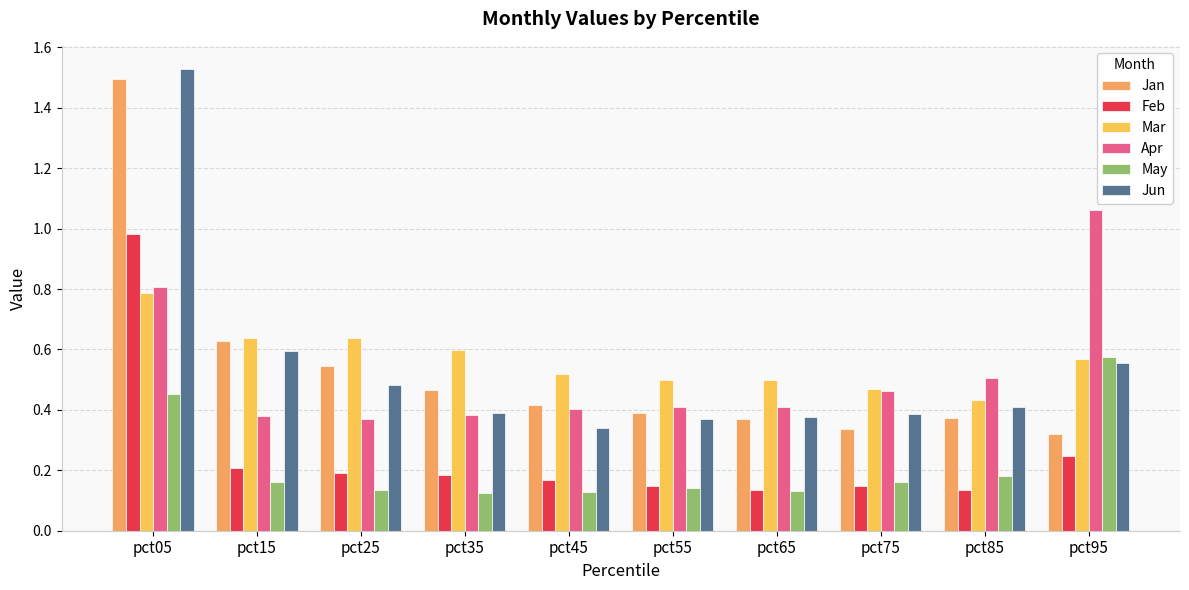

The Jan series shows 0.1 at pct95. True or false?

False